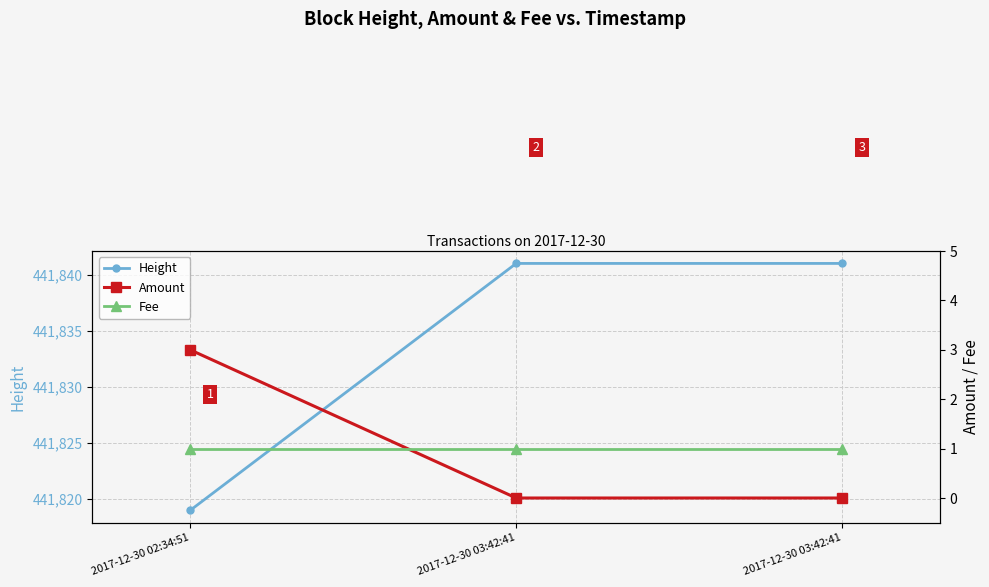

How many positive values does the Amount series have?

1